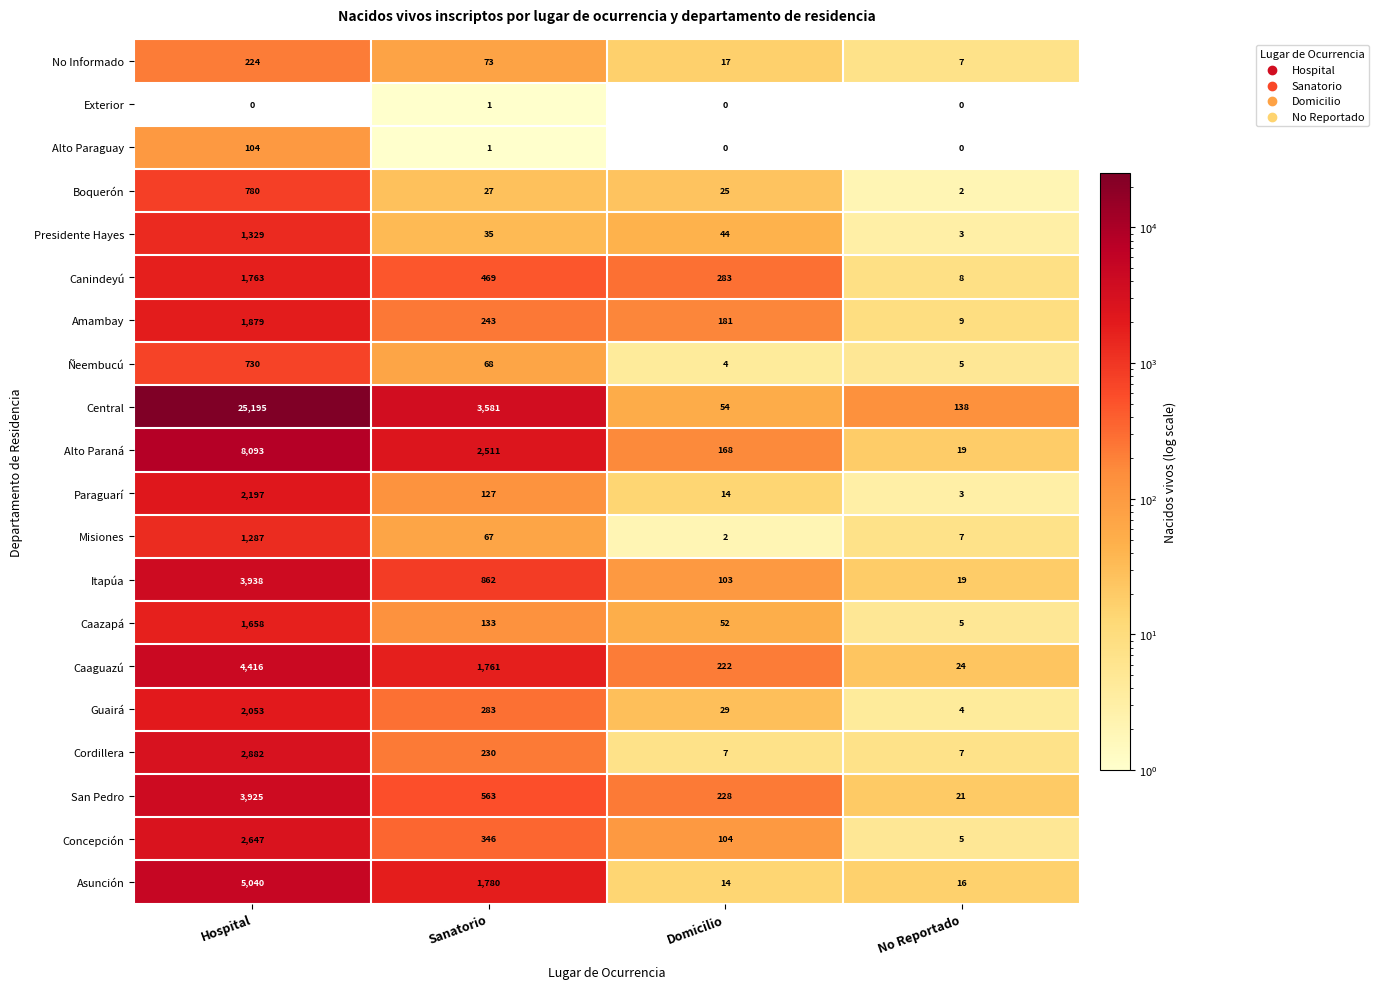

What is the maximum value shown in the chart?

25195